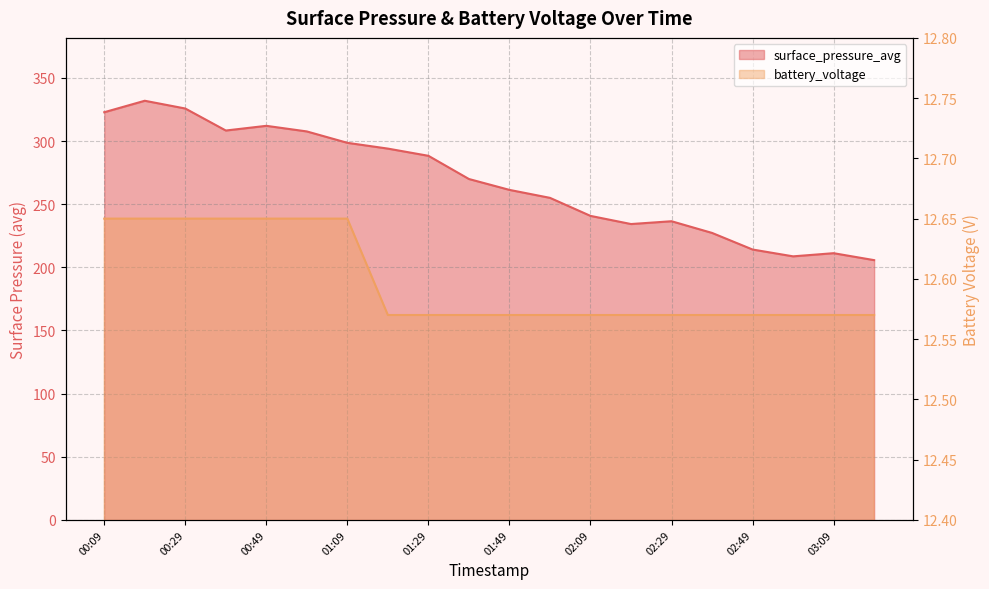

Rank the series by their average value, from lowest to highest.

battery_voltage, surface_pressure_avg